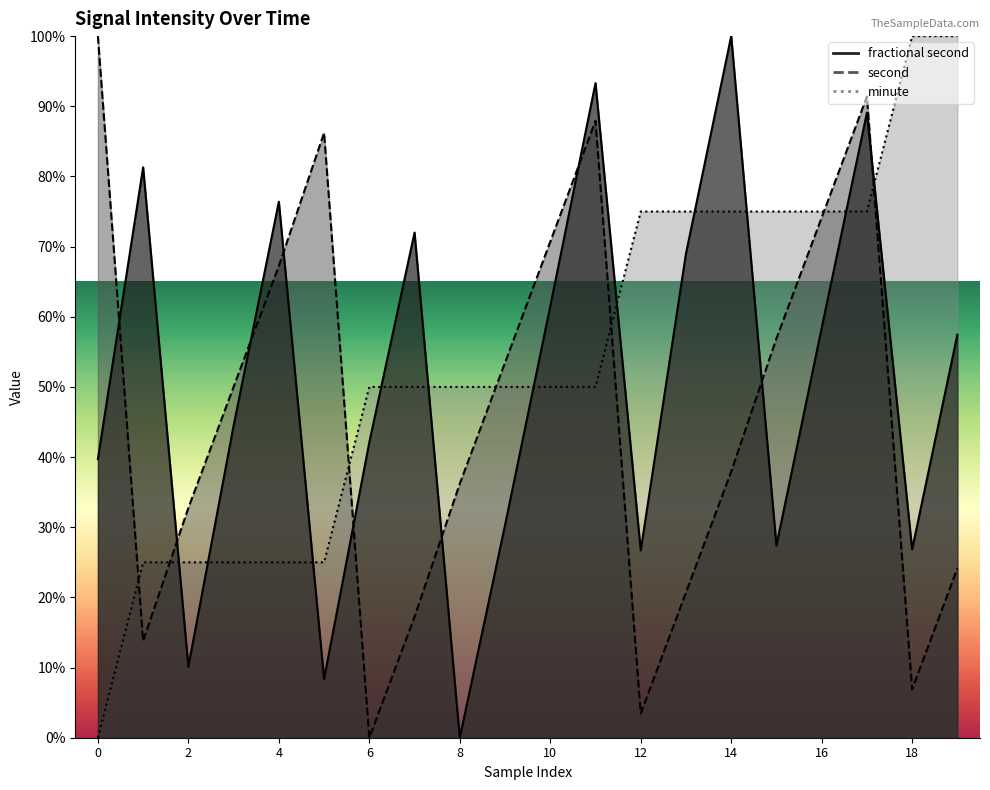

At which category is the sum across all series the highest?

17